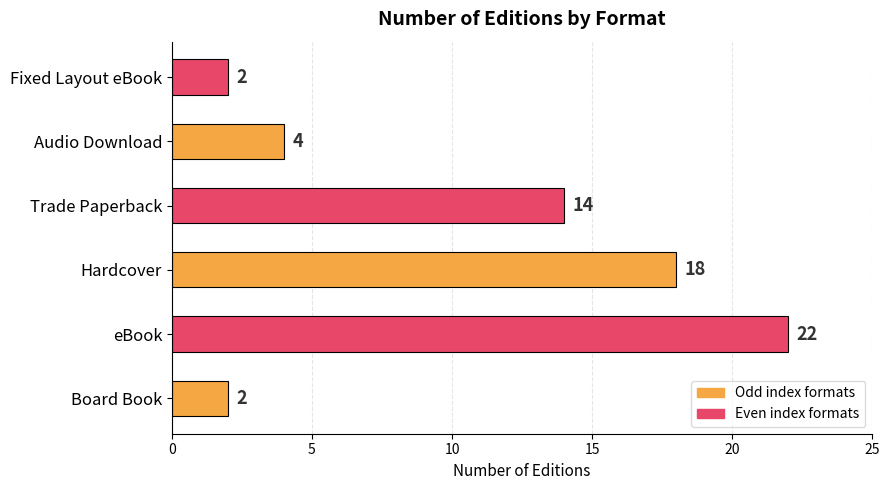

What is the change in value from Board Book to Audio Download?

+2